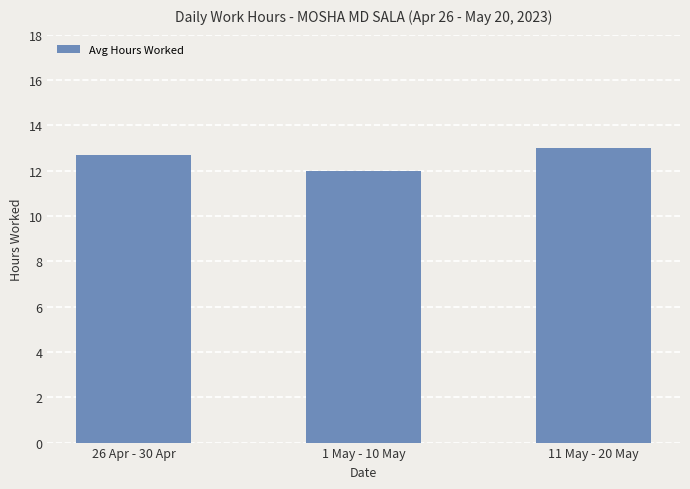

Rank the categories by value from lowest to highest.

1 May - 10 May, 26 Apr - 30 Apr, 11 May - 20 May